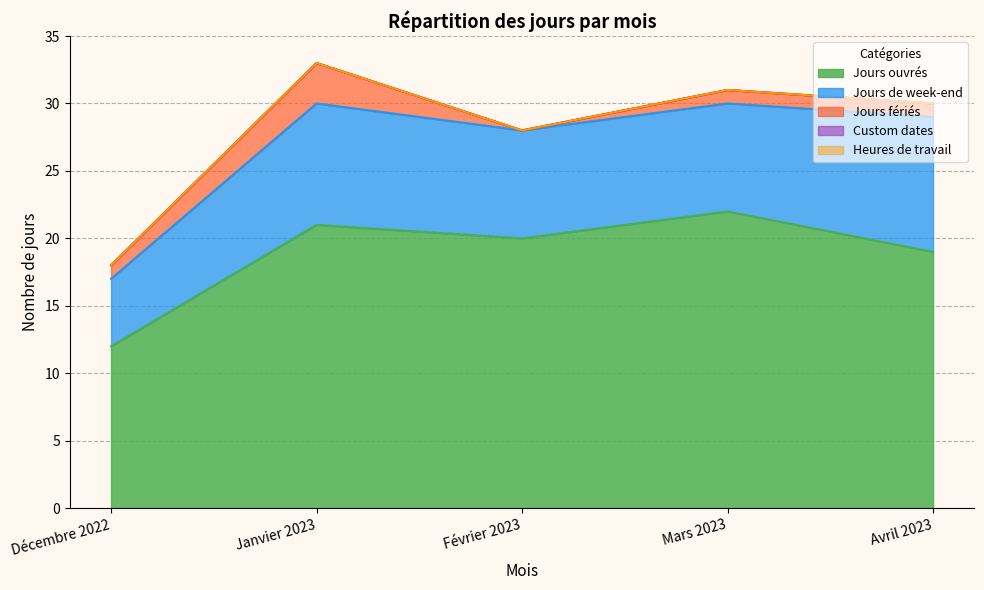

What is the total value across all series at Mars 2023?

31